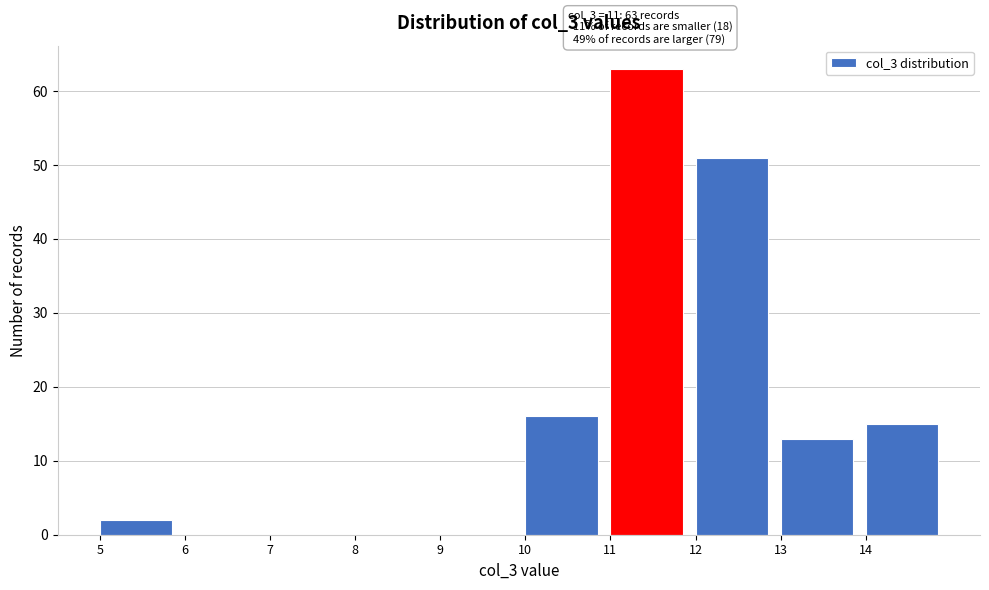

Over which range of the x-axis is the bar tallest?

11 to 12